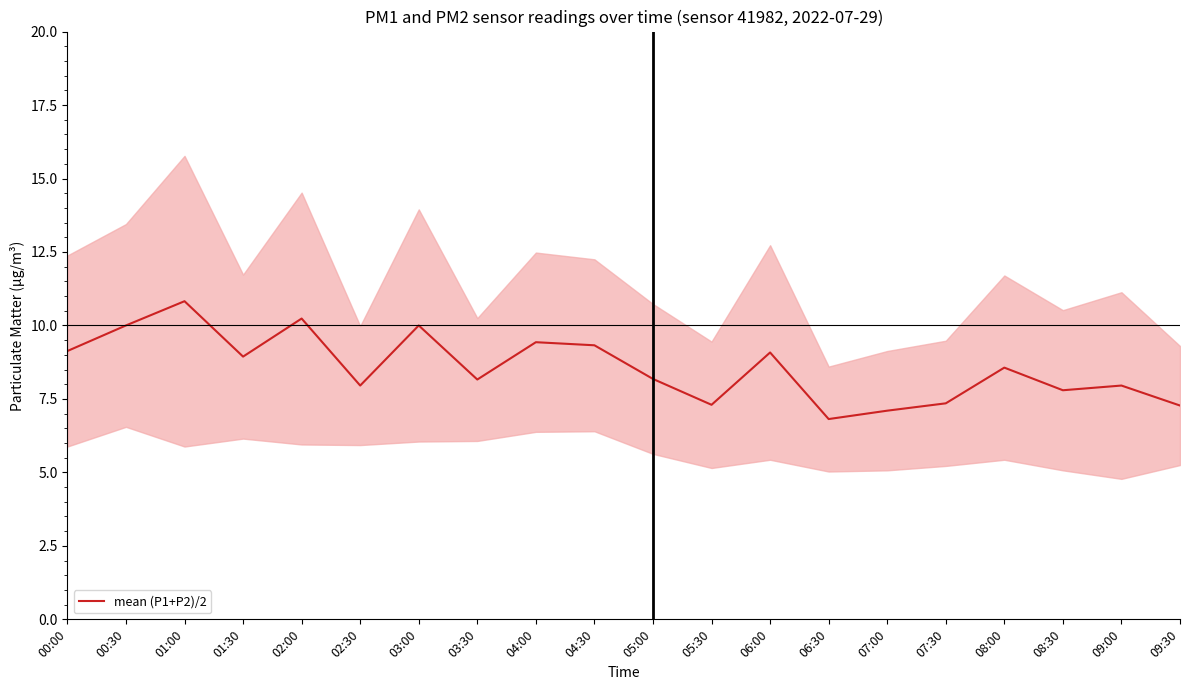

At which label does the data first exceed 8?

00:00